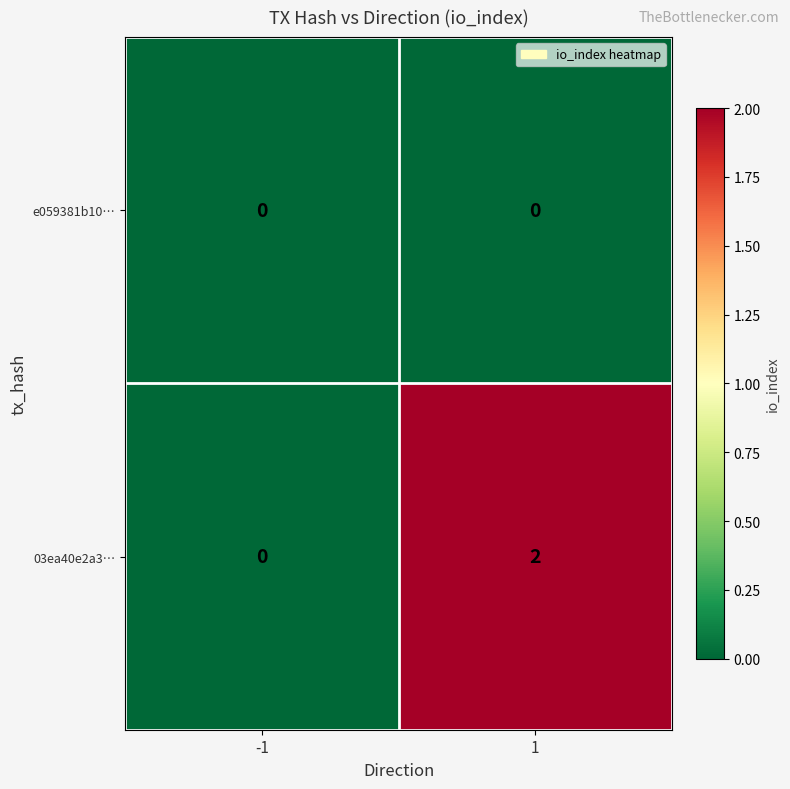

Reading left to right, transcribe all the data shown in this chart.

e059381b10…: 0	0
03ea40e2a3…: 0	2